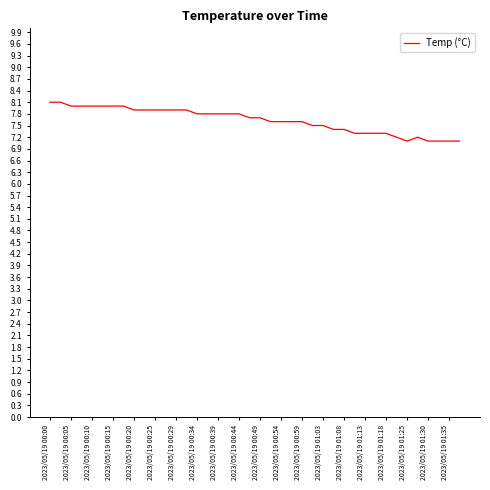

What is the difference between the maximum and minimum values?

1.0